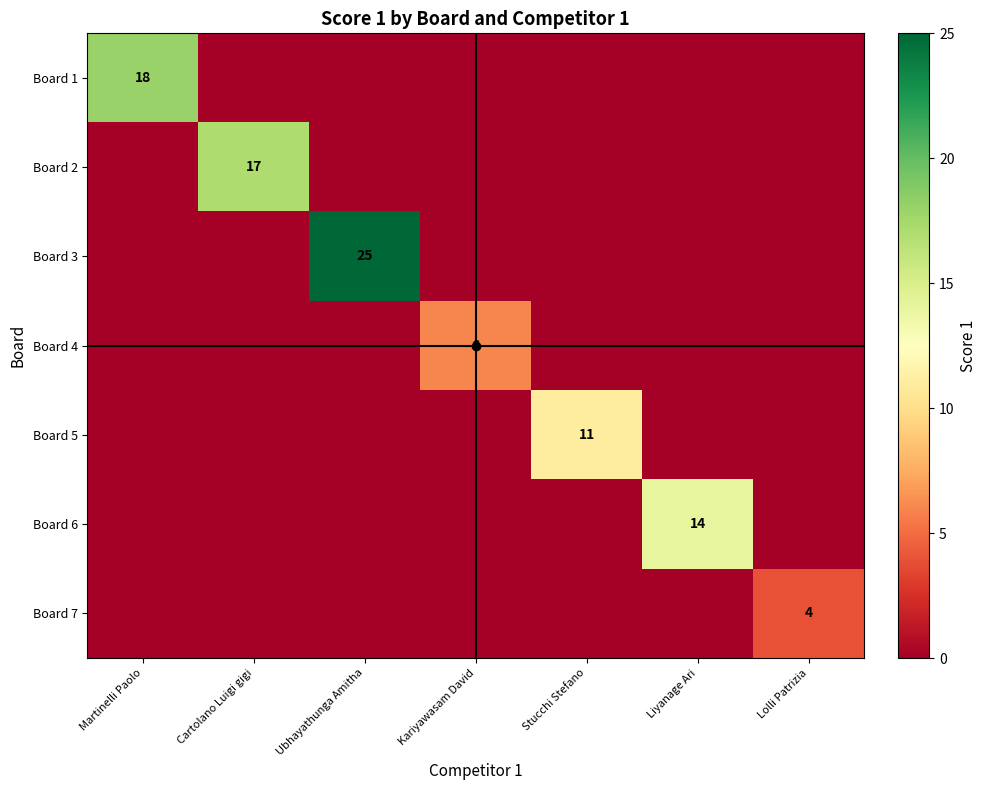

What is the highest value of the Board 2 series?

17